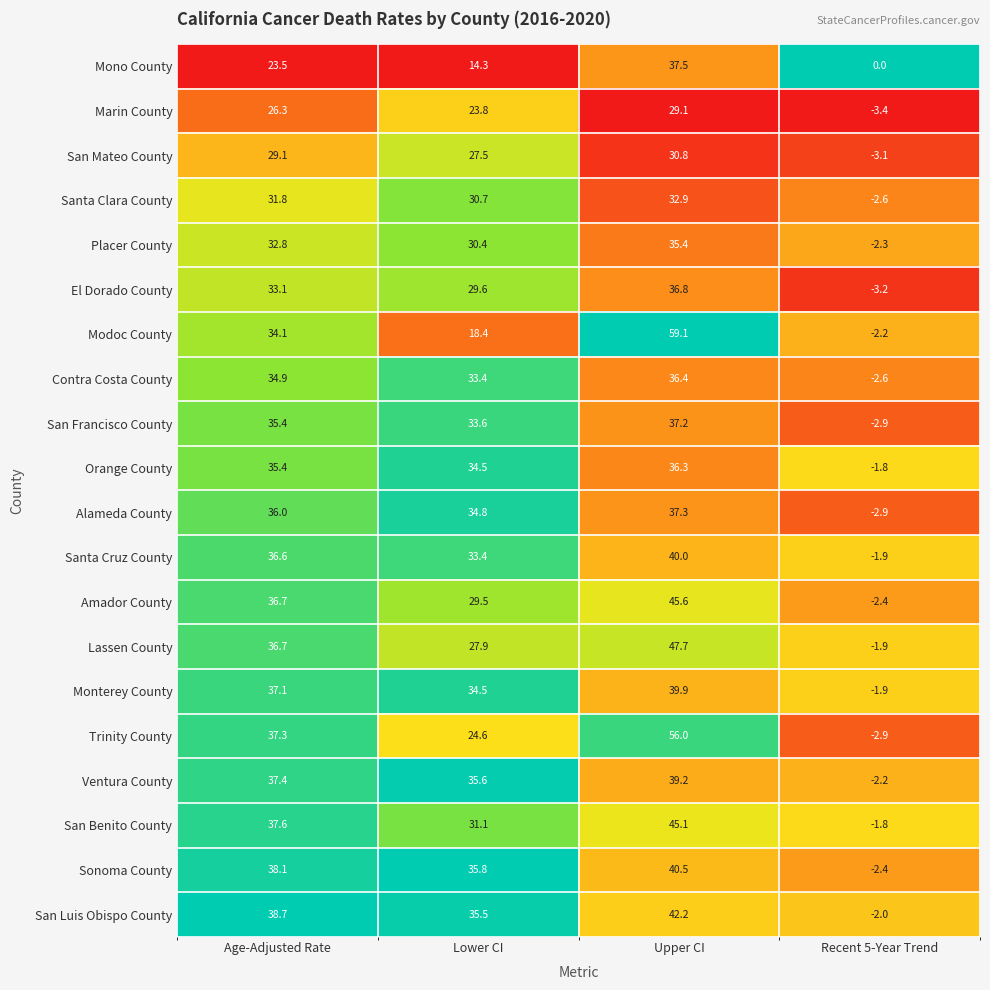

Which series changed the most between Upper CI and Recent 5-Year Trend?

Modoc County